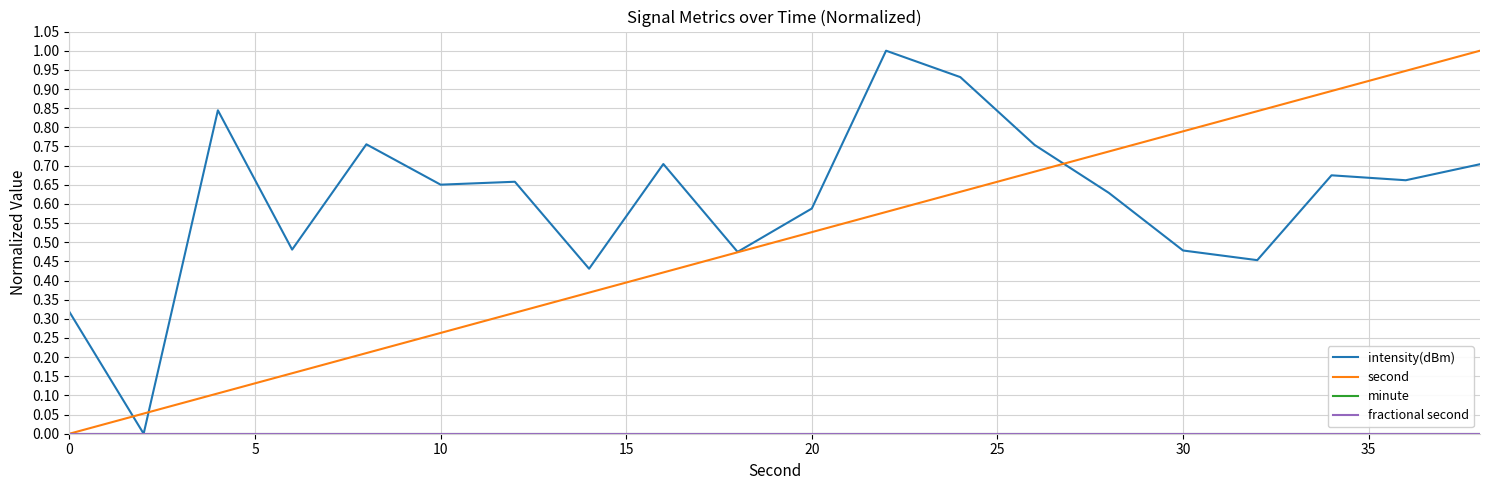

Does the chart display data point markers on the line(s)?

No